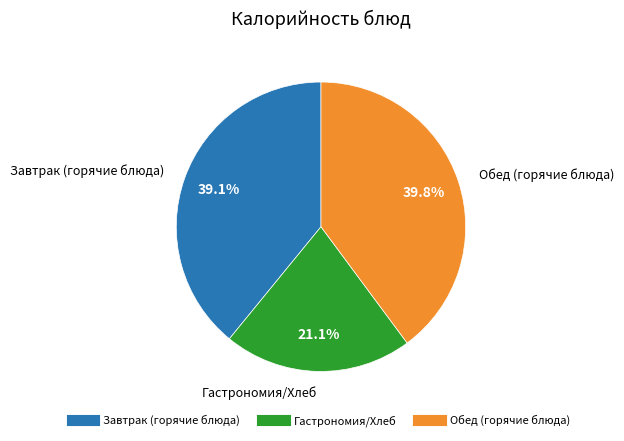

Is there a majority slice in this chart?

No